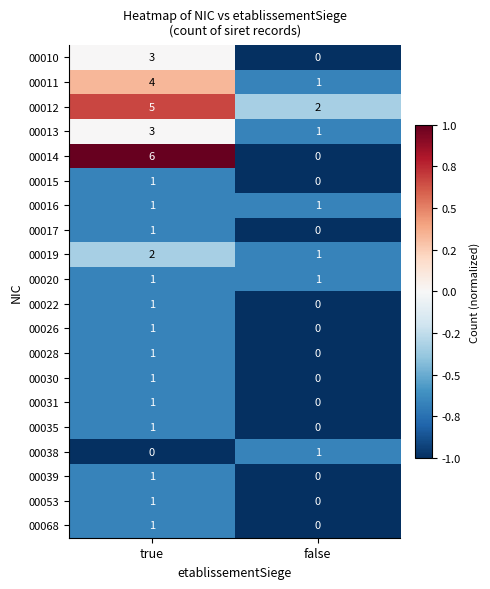

How many distinct data groups are displayed?

20